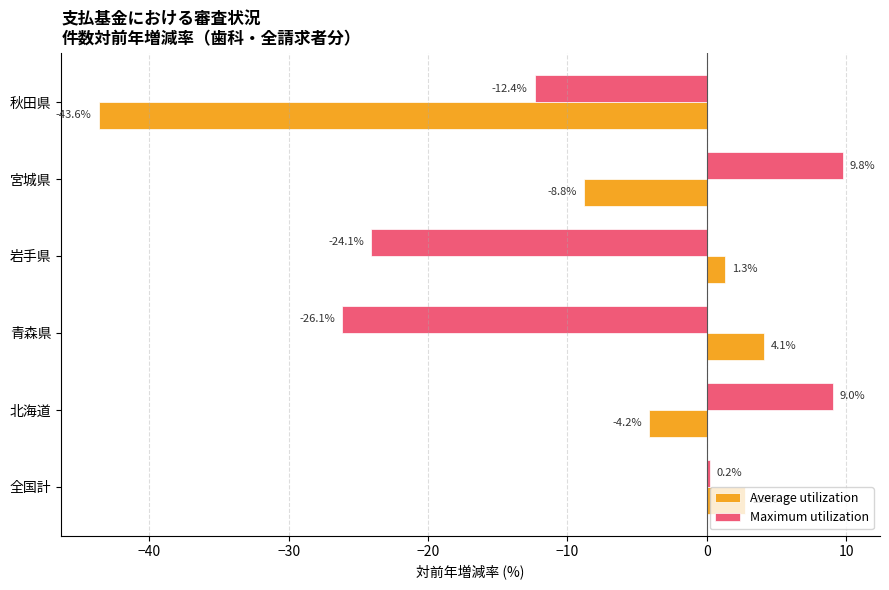

How many negative values does the Average utilization series have?

3